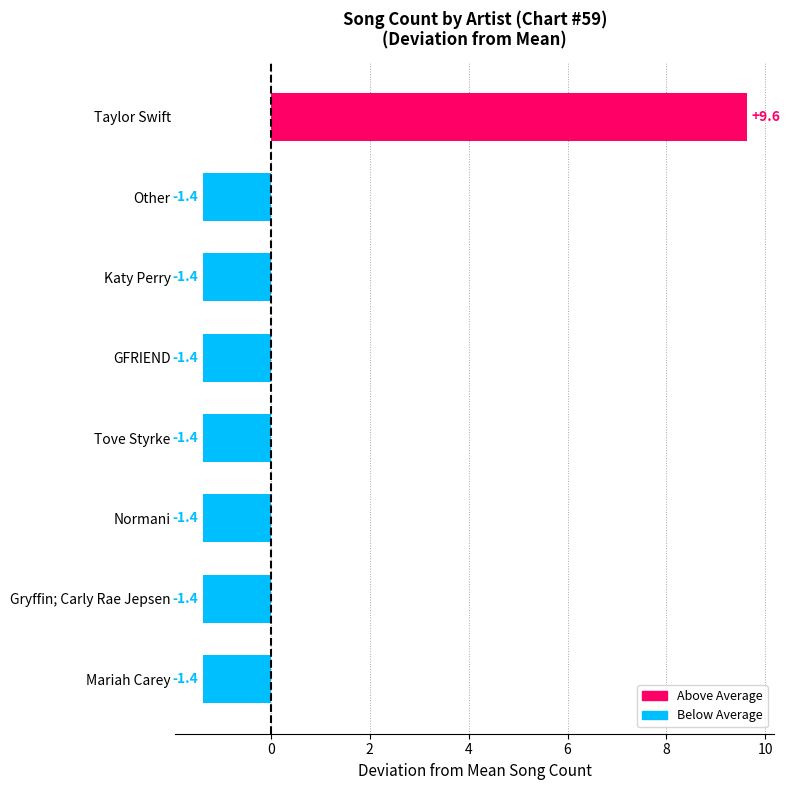

The chart shows a value of -0.4 at Tove Styrke. True or false?

False